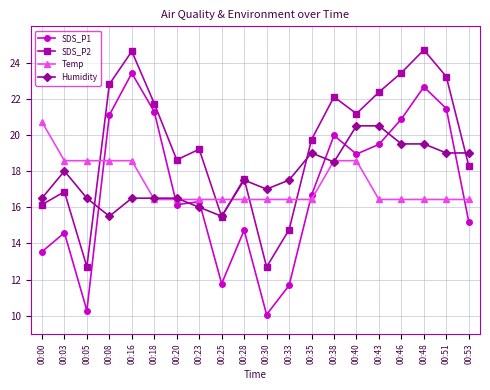

The value of SDS_P2 at 00:18 is 33.0. True or false?

False